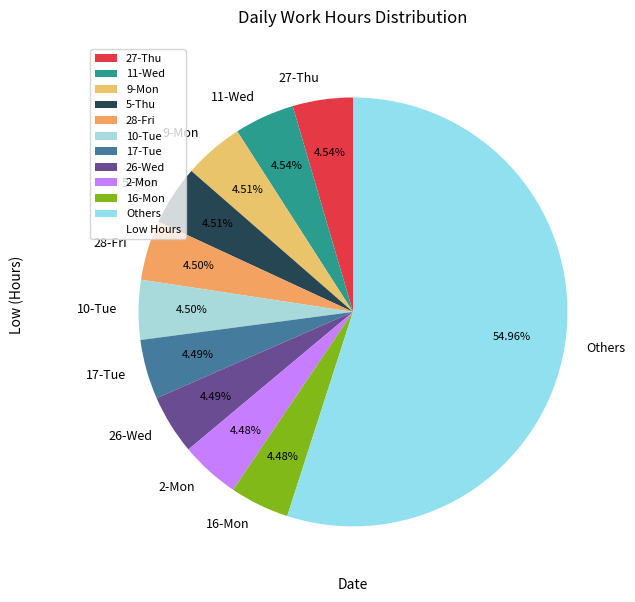

Combined, do 28-Fri and 9-Mon account for over 50%?

No